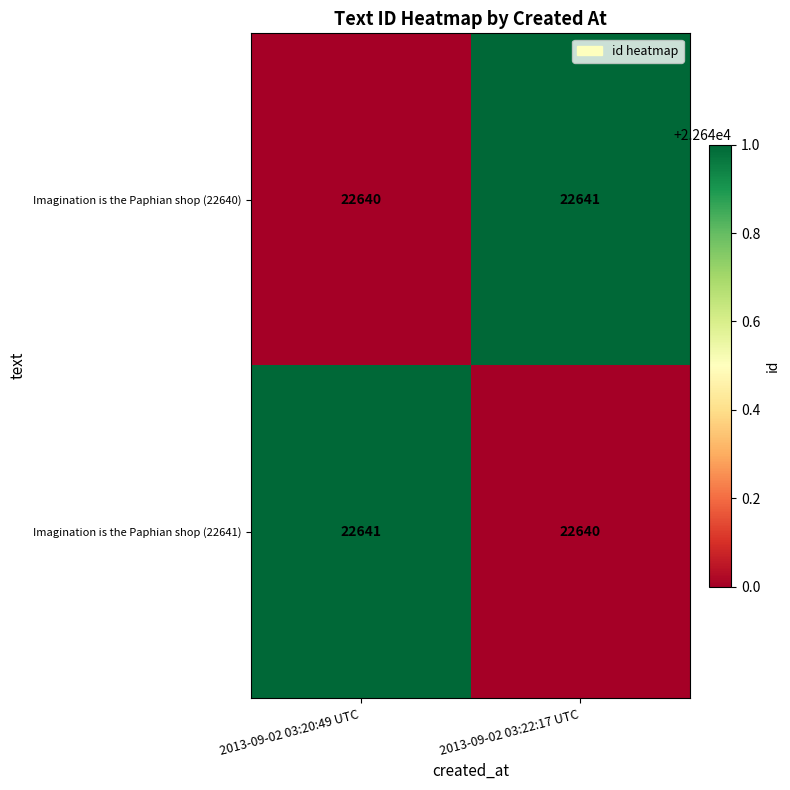

How many distinct data groups are displayed?

2